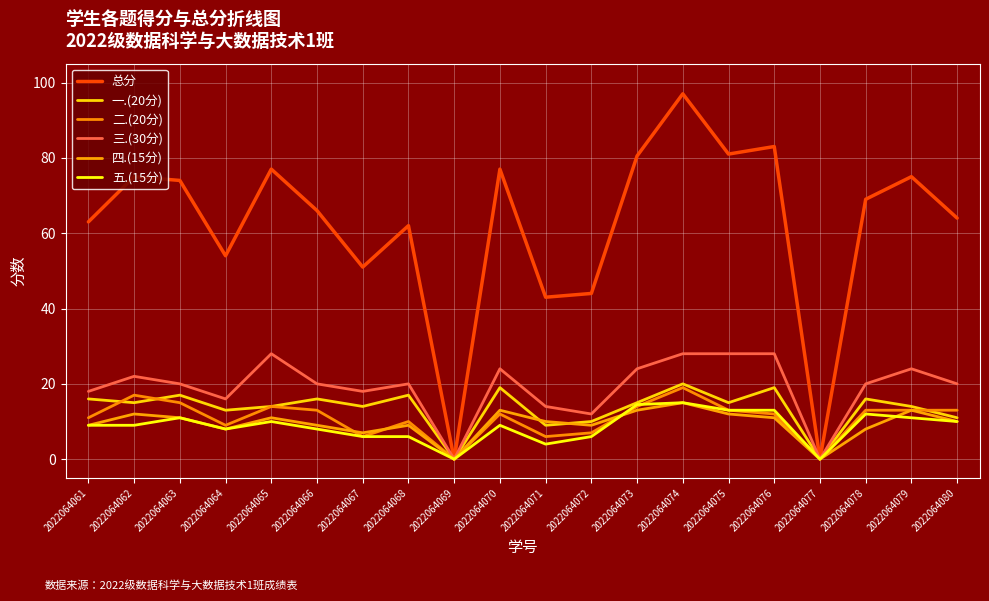

In 四.(15分), how many points are higher than both neighbors (excluding endpoints)?

6